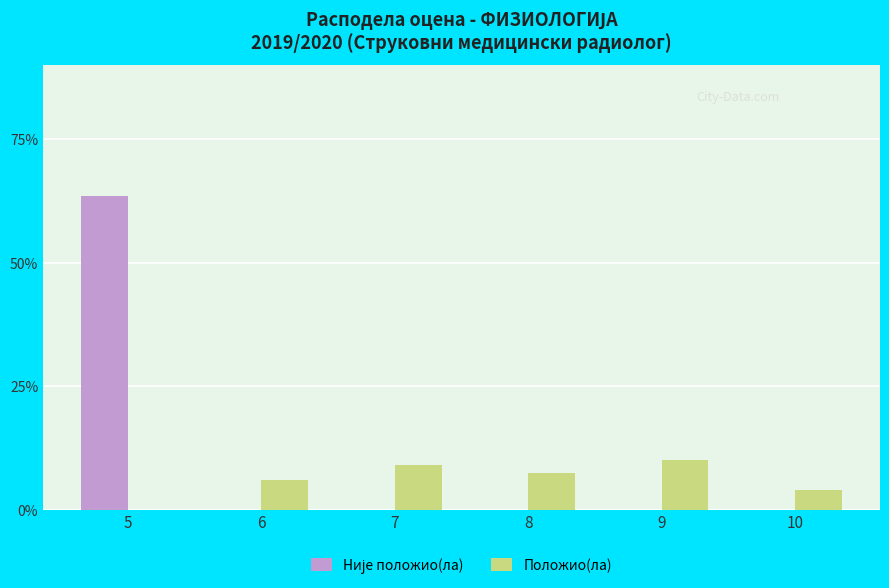

The value of Положио(ла) at 7 is 2.6. True or false?

False